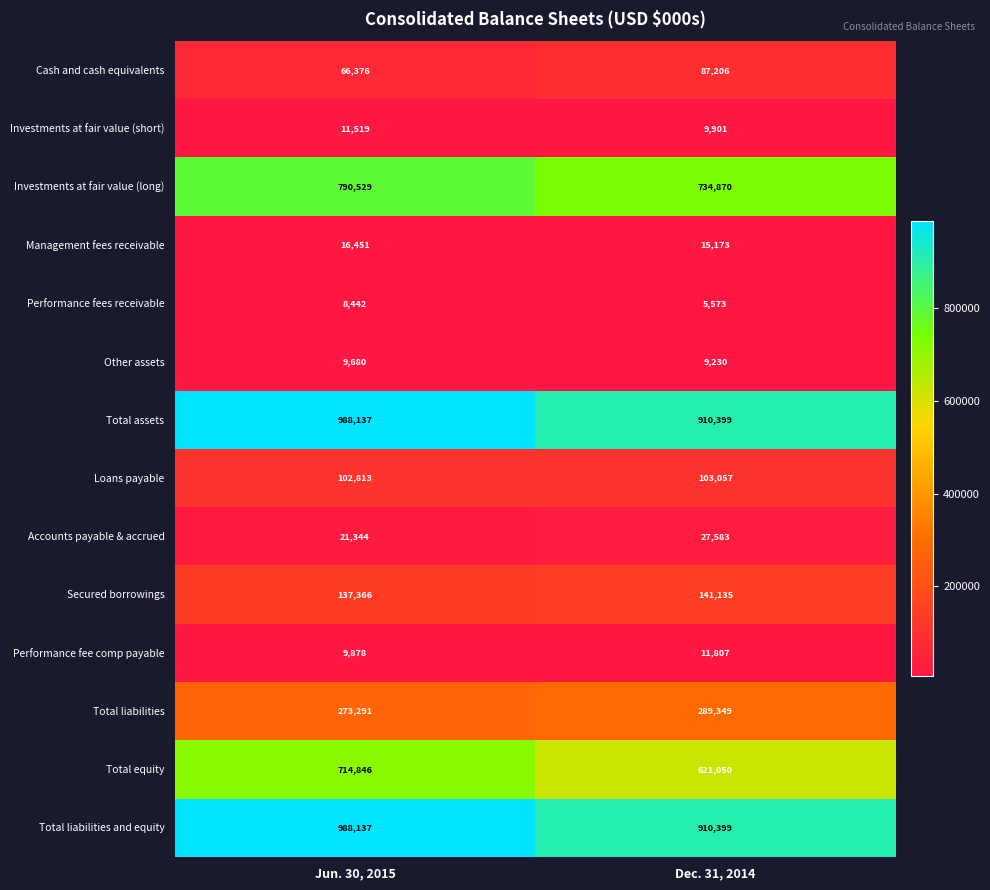

What is the maximum value for Management fees receivable?

16451